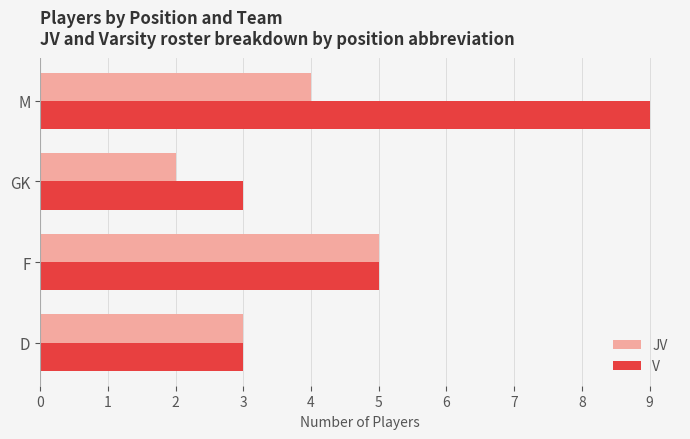

What is the difference between the highest and lowest values at M?

5